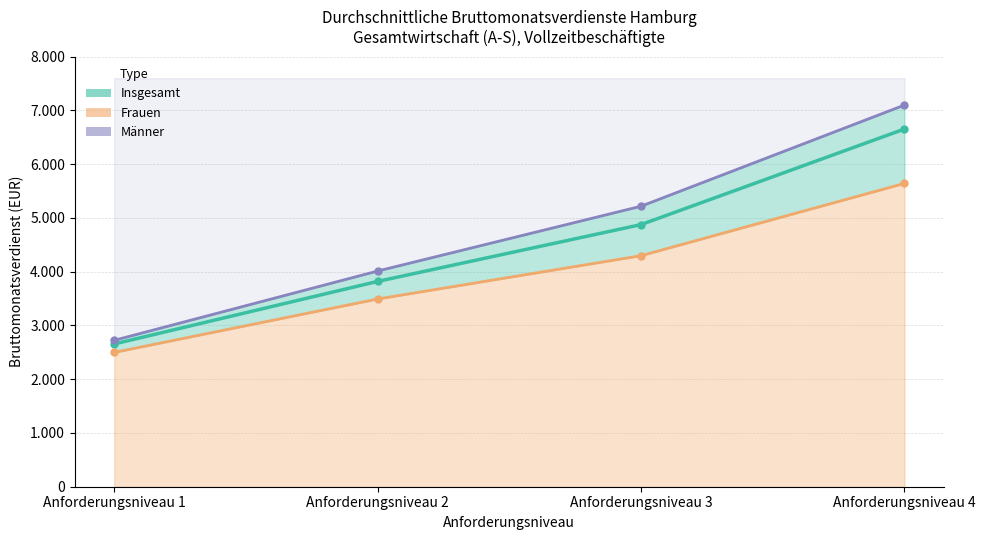

True or false: Insgesamt has a value of 4877 at Anforderungsniveau 3.

True